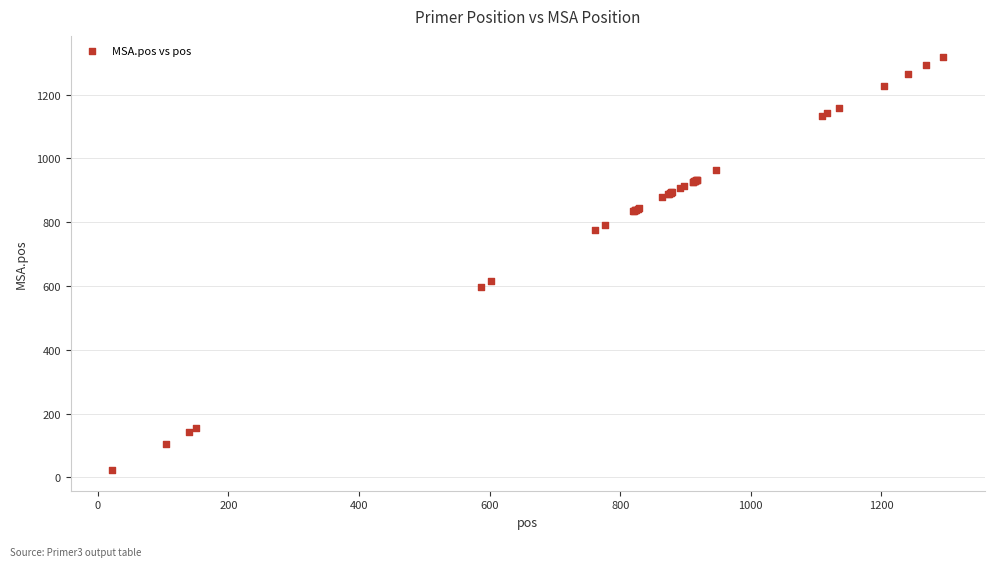

What Y value in the scatter plot is closest to 671?

615